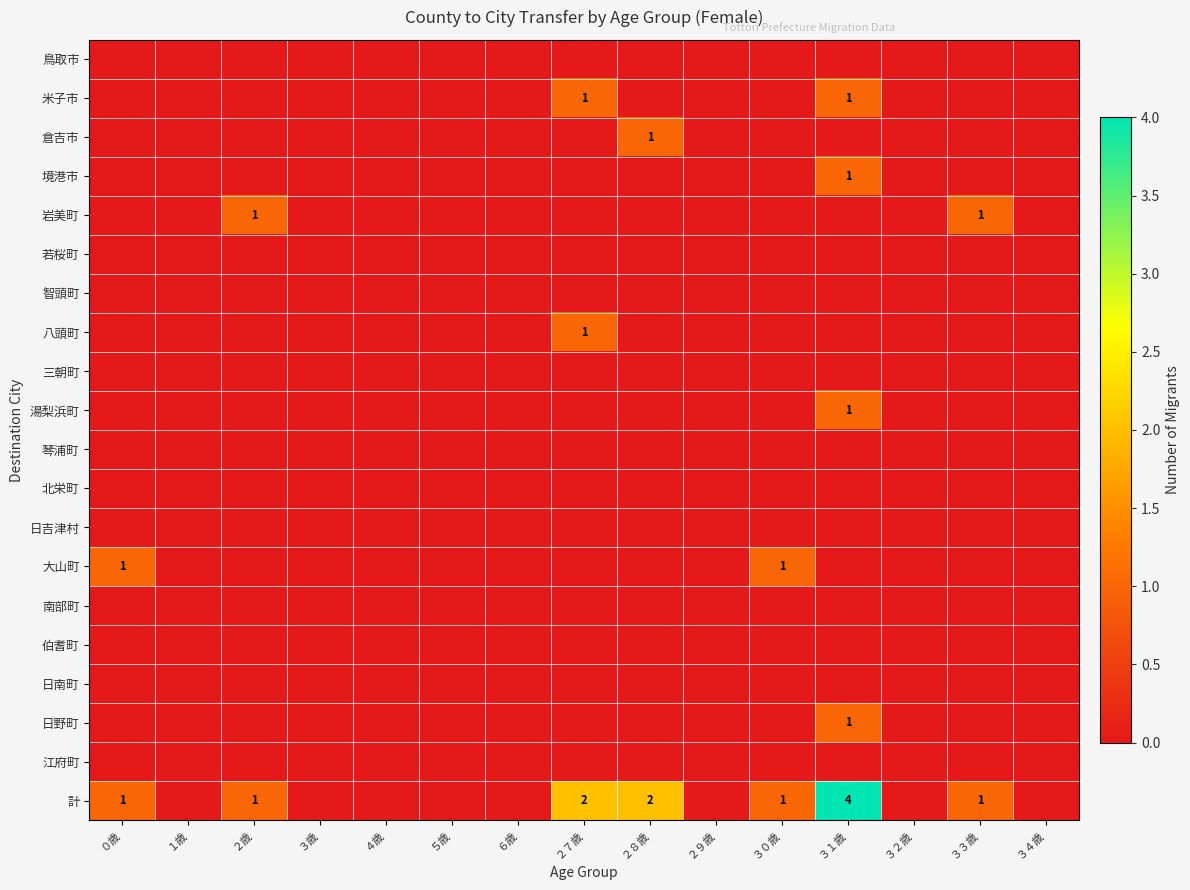

List the labels in order of 若桜町 value, smallest first.

０歳, １歳, ２歳, ３歳, ４歳, ５歳, ６歳, ２７歳, ２８歳, ２９歳, ３０歳, ３１歳, ３２歳, ３３歳, ３４歳